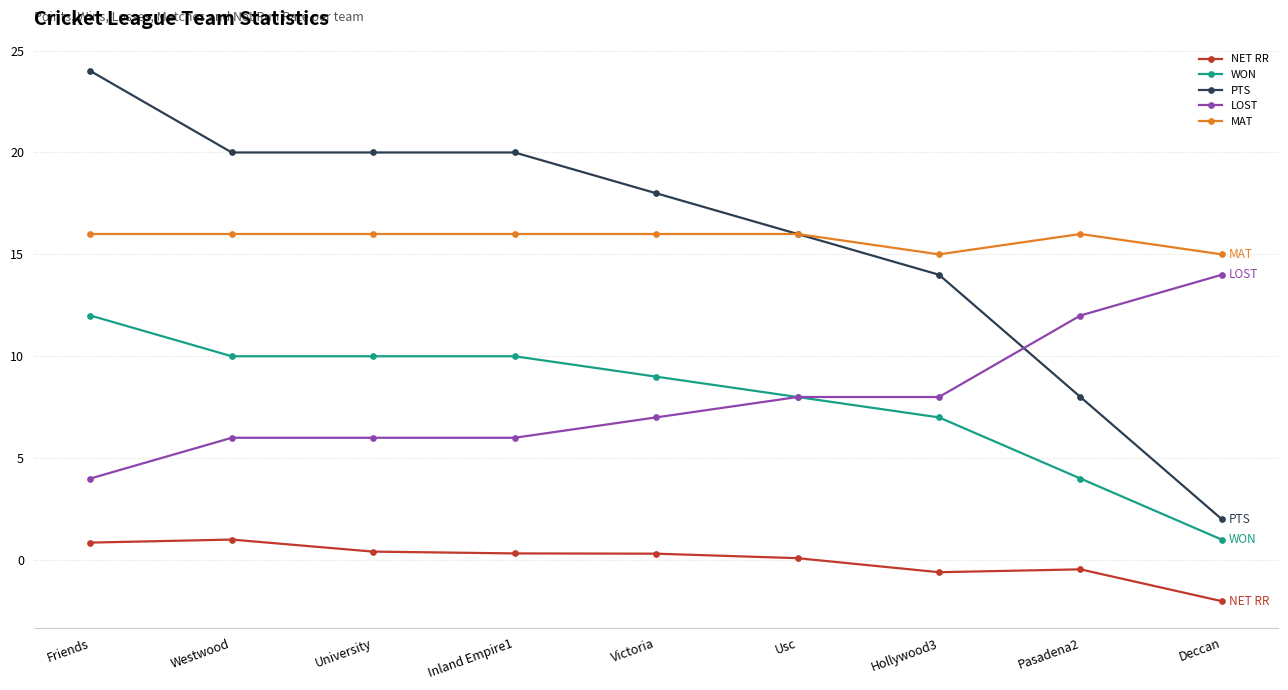

At which label does NET RR first exceed 0?

Friends